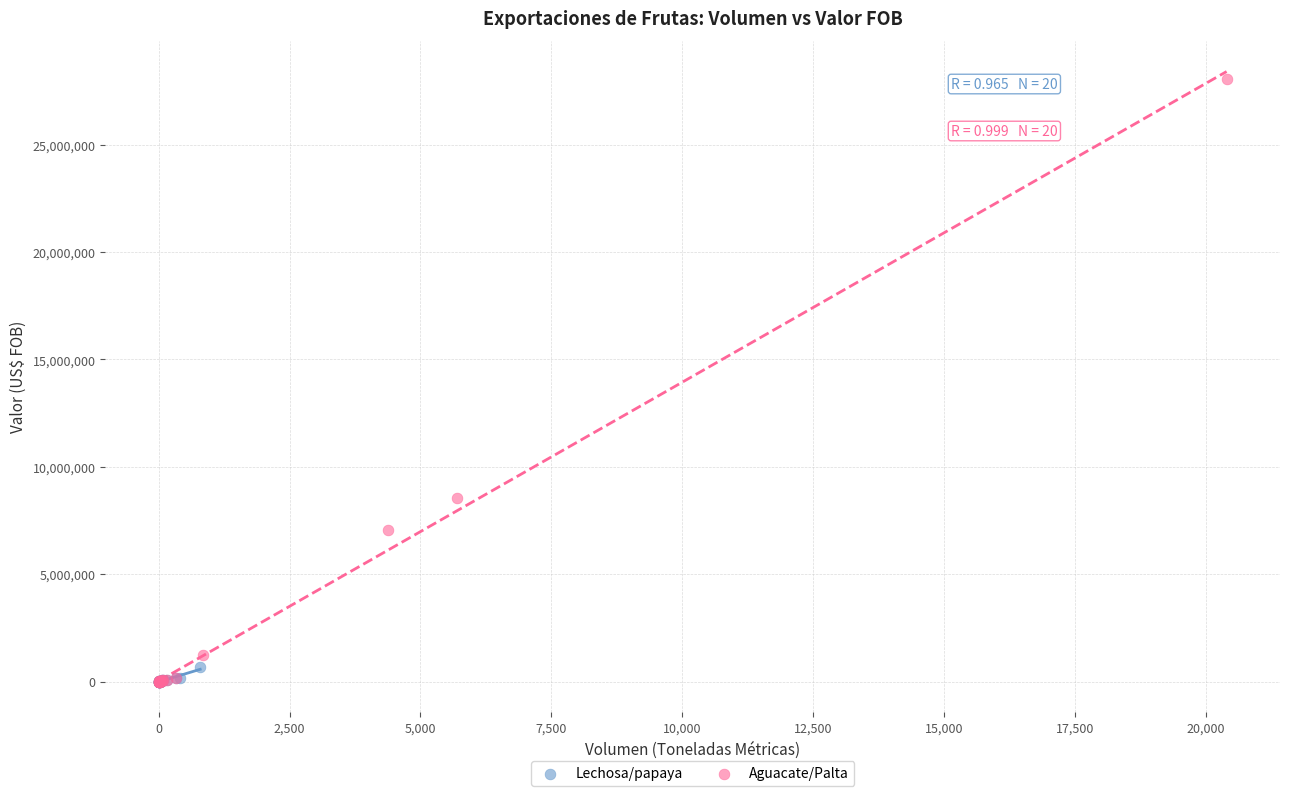

Which series has the widest spread of Y values?

Aguacate/Palta